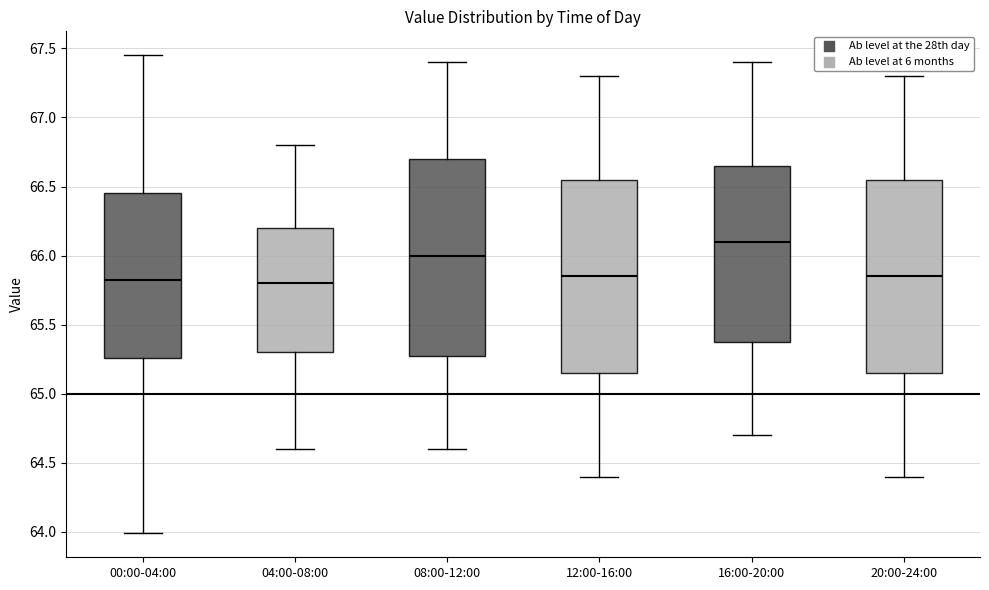

Where does the median line of the box for 16:00-20:00 sit on the y-axis? The values are not printed on the chart, so give them approximately, as read against the axis.

66.10